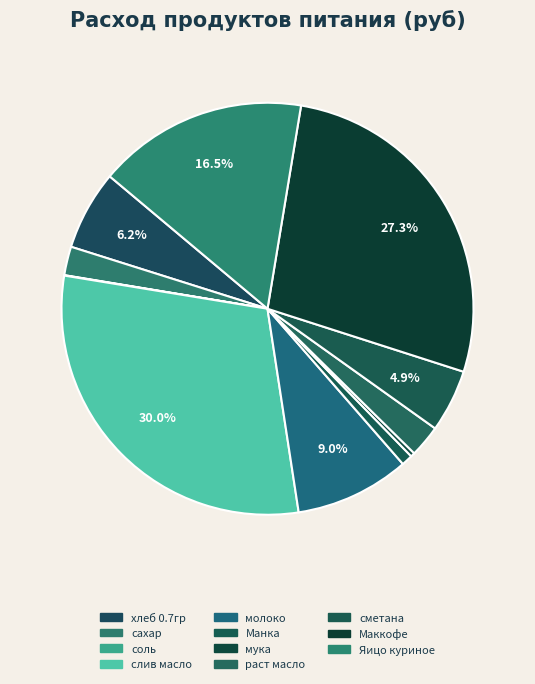

What portion of the pie excludes раст масло?

97.5%